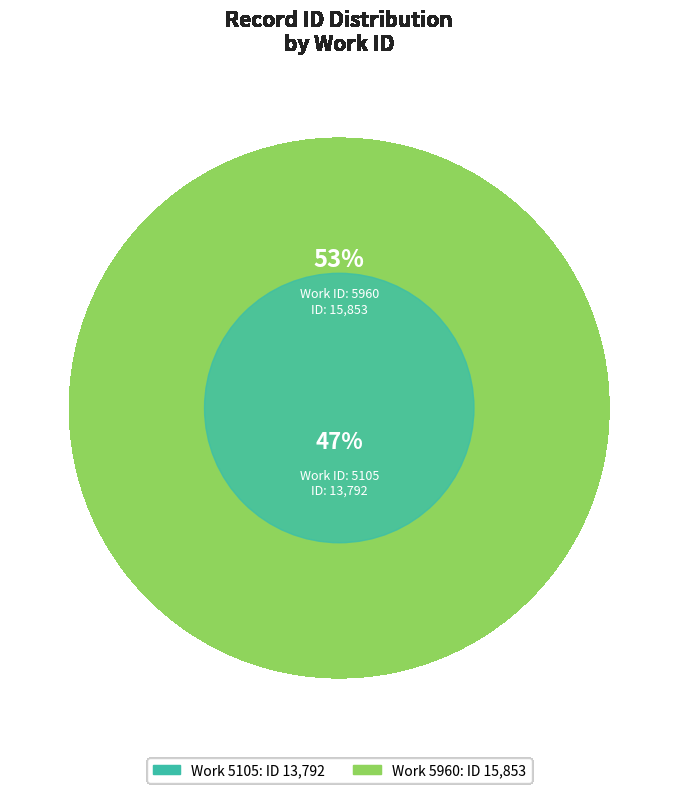

The 5105 slice represents 36% of the pie. True or false?

False